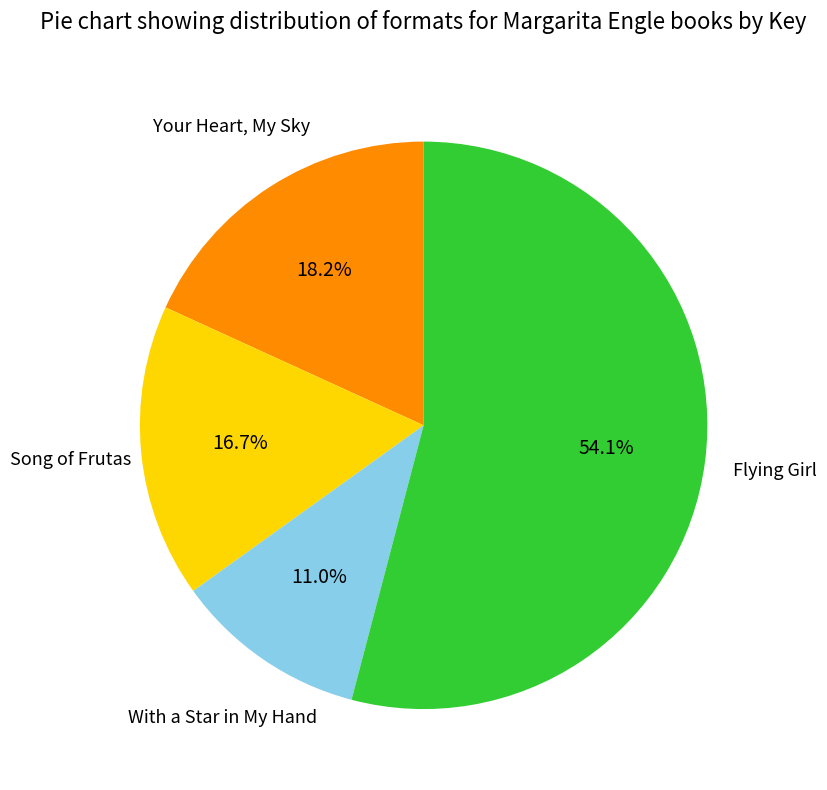

How many segments does this pie chart have?

4